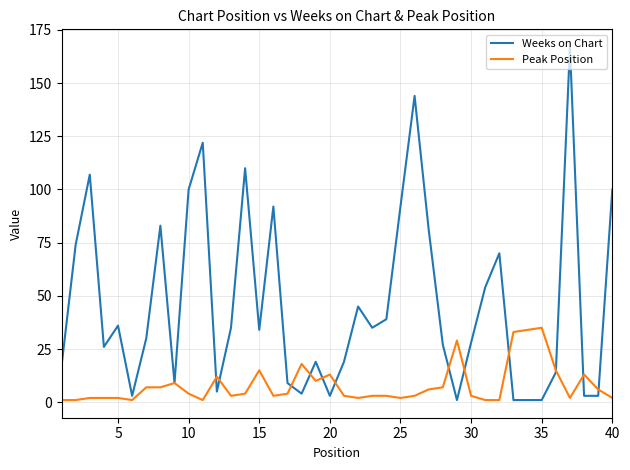

What is the highest value of the Peak Position series?

35